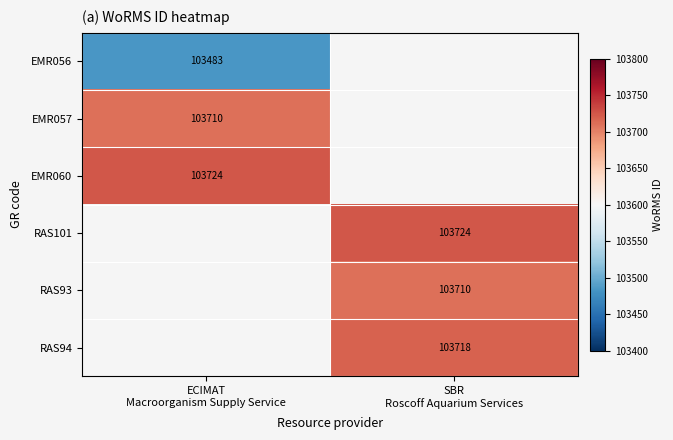

What is the lowest value of the EMR056 series?

103483.0